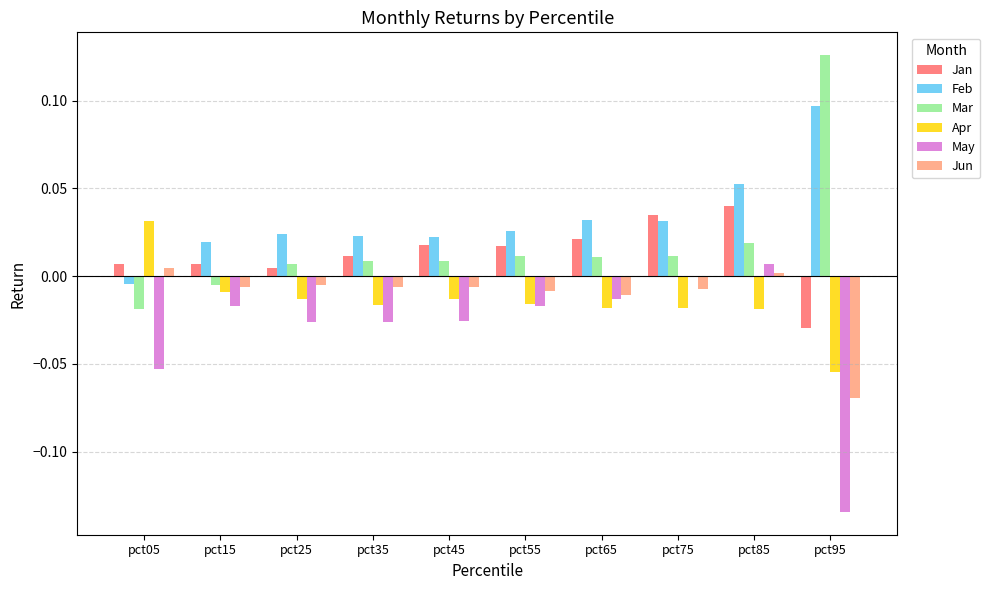

Is it true that Jan equals 0.0 at pct25?

True